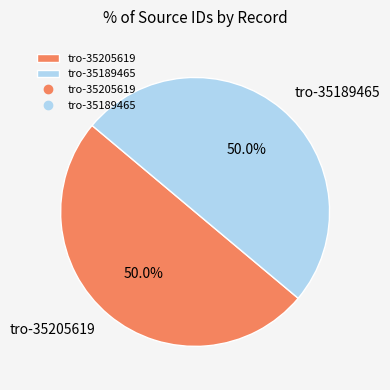

How many slices are in this pie chart?

2